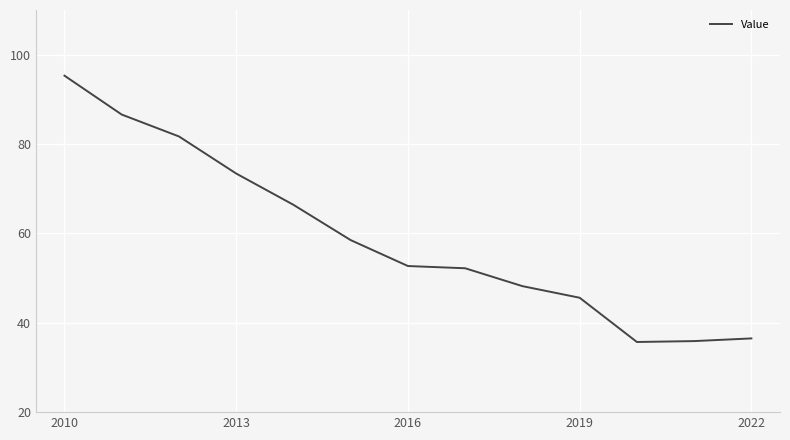

What is the maximum value shown in the chart?

95.3